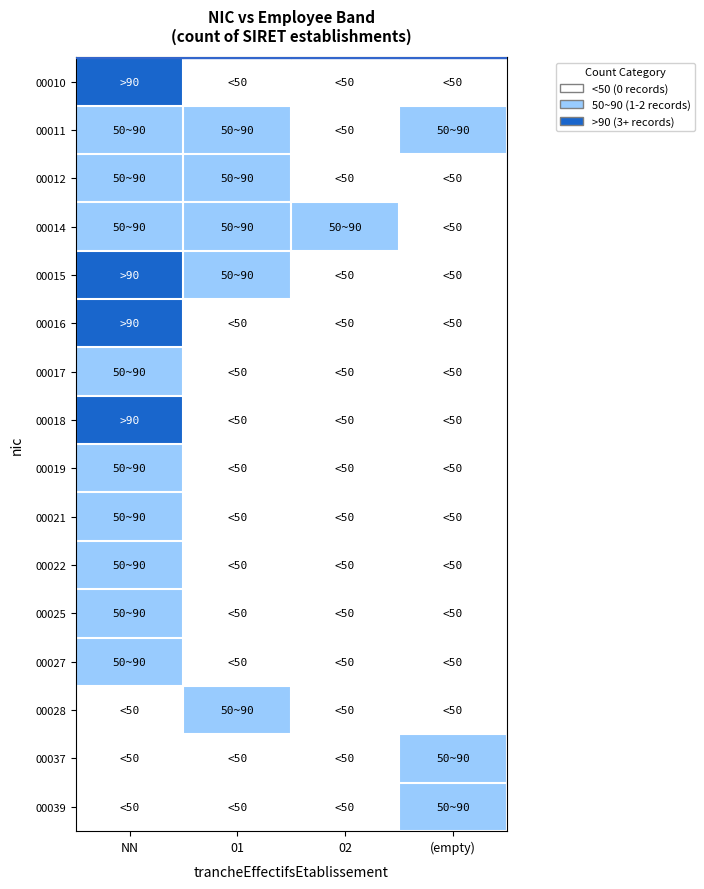

What is the difference between the highest and lowest values at (empty)?

0.5